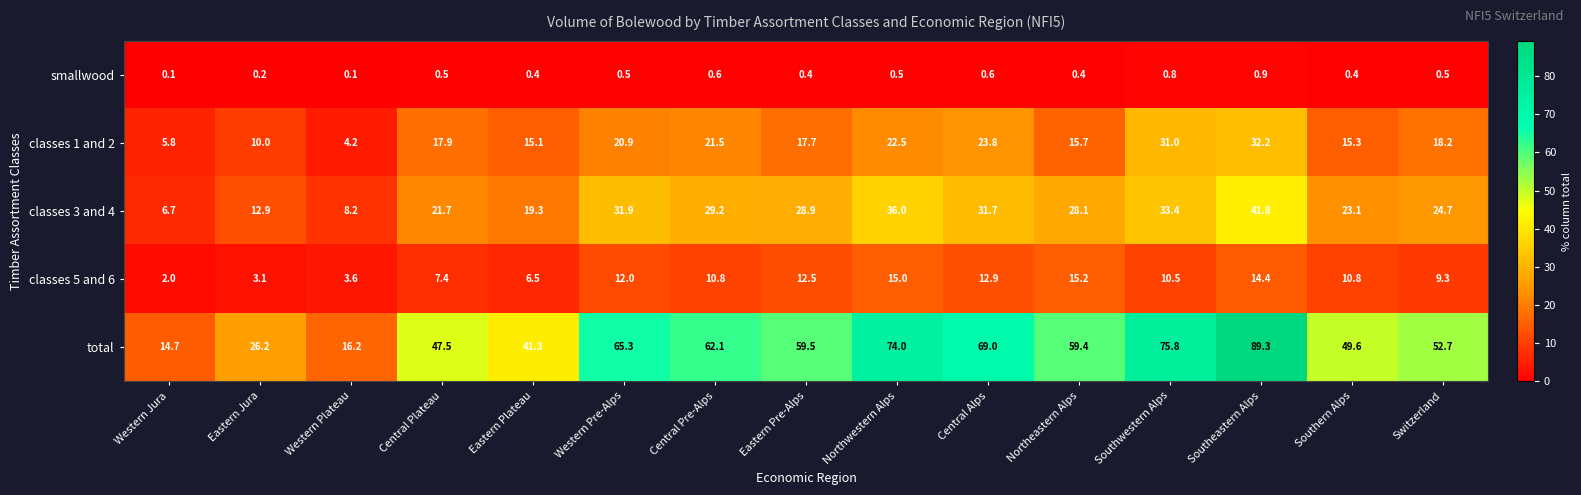

Between Eastern Jura and Switzerland, which series saw the biggest shift?

total